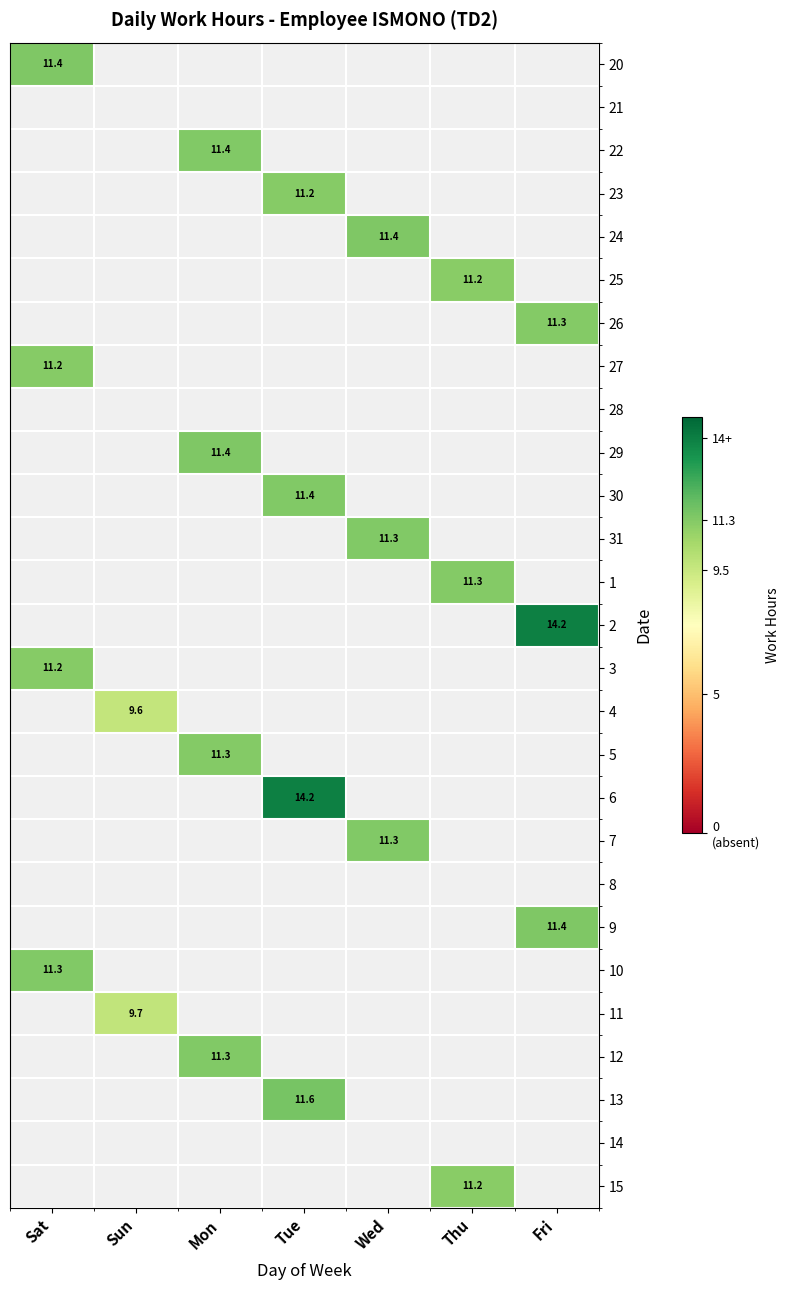

Between Thu and Wed, which is larger?

Wed